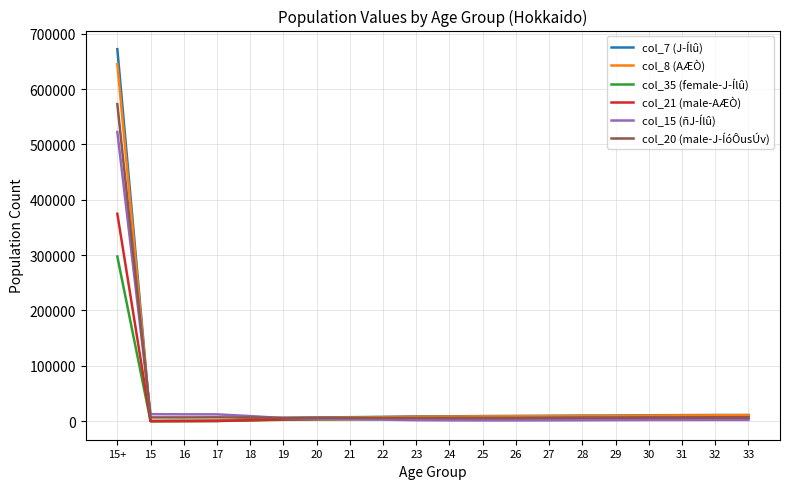

At which category is the sum across all series the highest?

15+